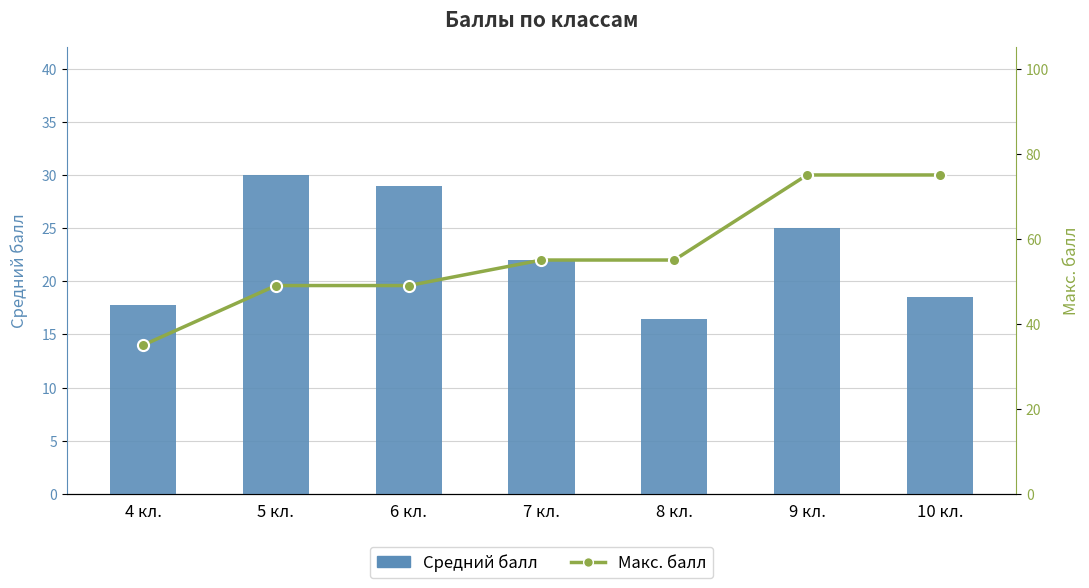

Rank the series at 5 кл. from lowest to highest value.

Средний балл, Макс. балл